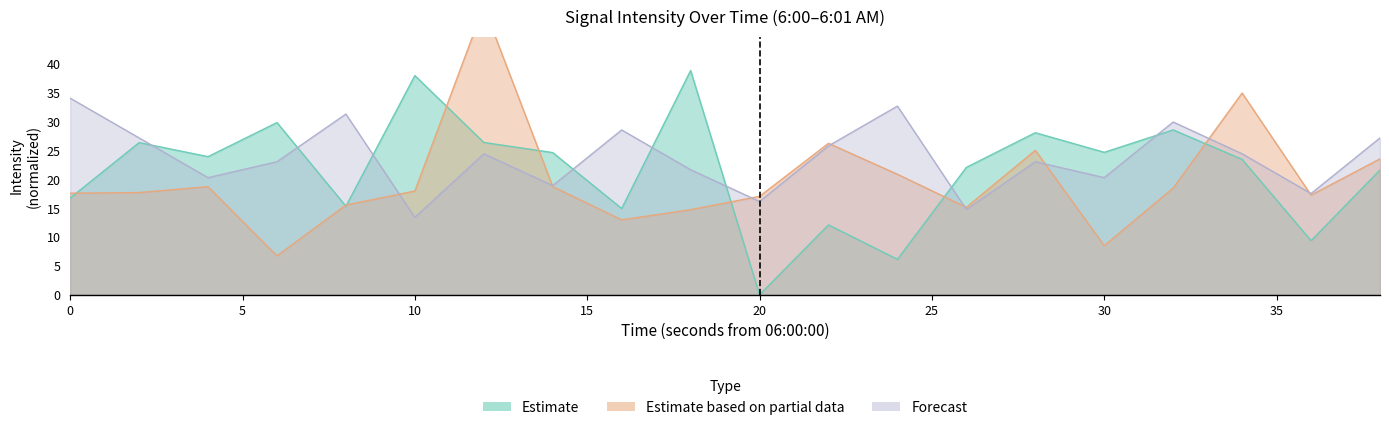

The Estimate based on partial data series shows 15.2 at 26. True or false?

True